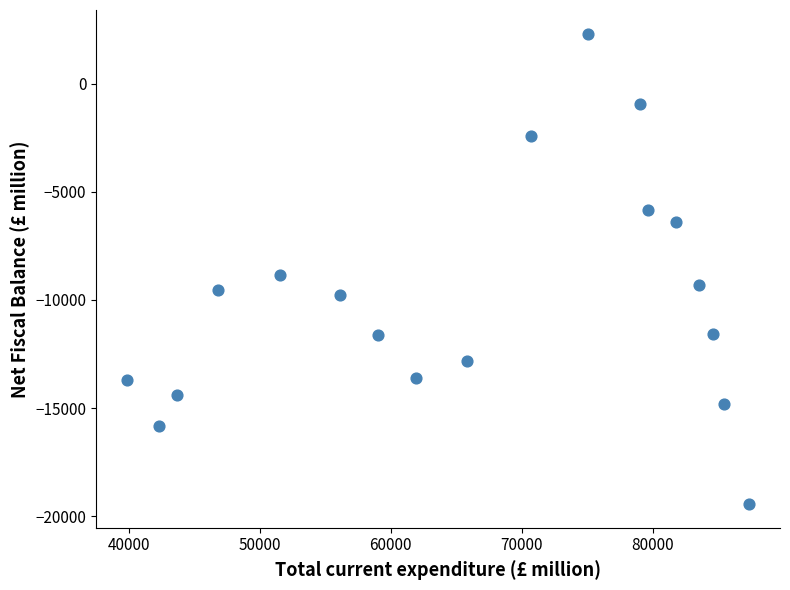

What Y value in the scatter plot is closest to -8565?

-8871